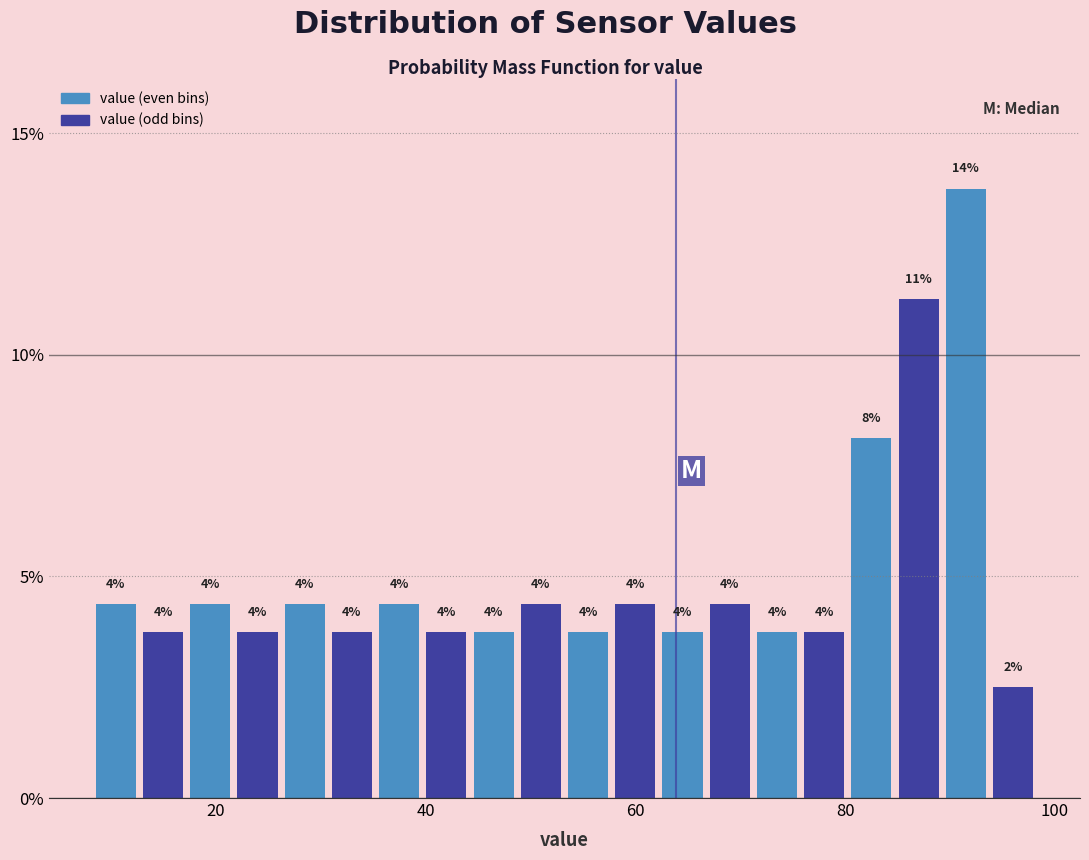

Read against the x-axis, roughly where is the centre of the tallest bar?

92